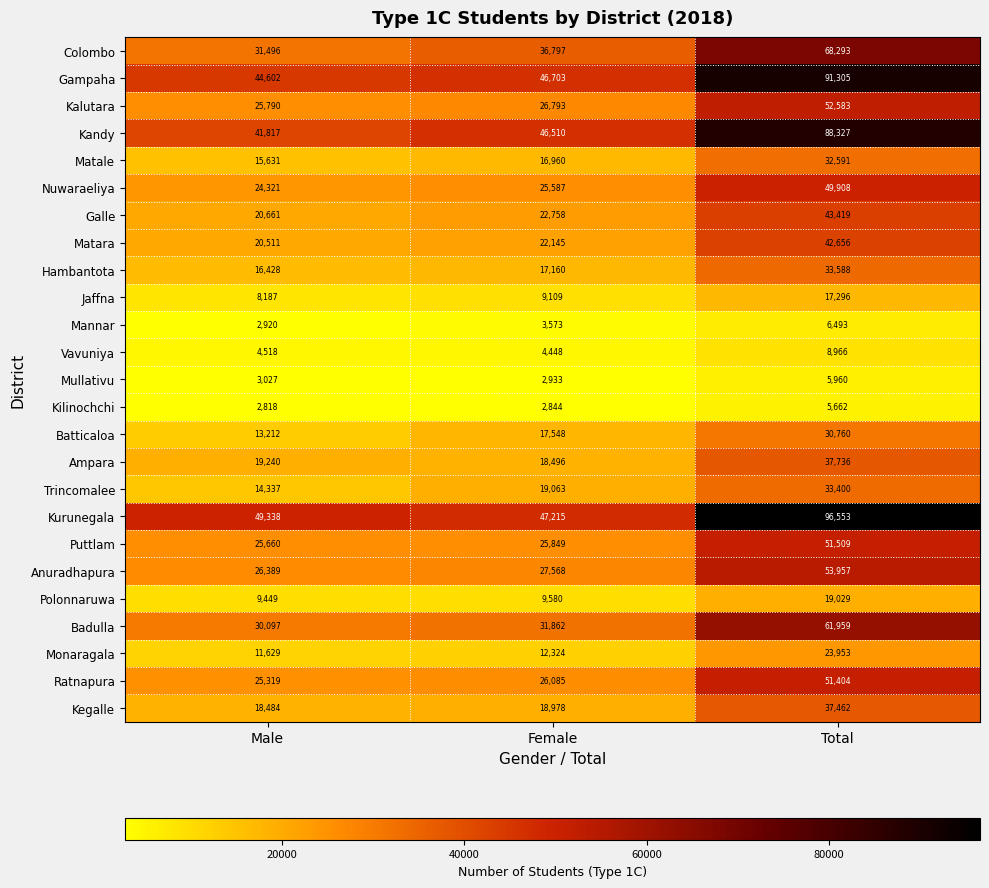

What is the greatest value displayed?

96553